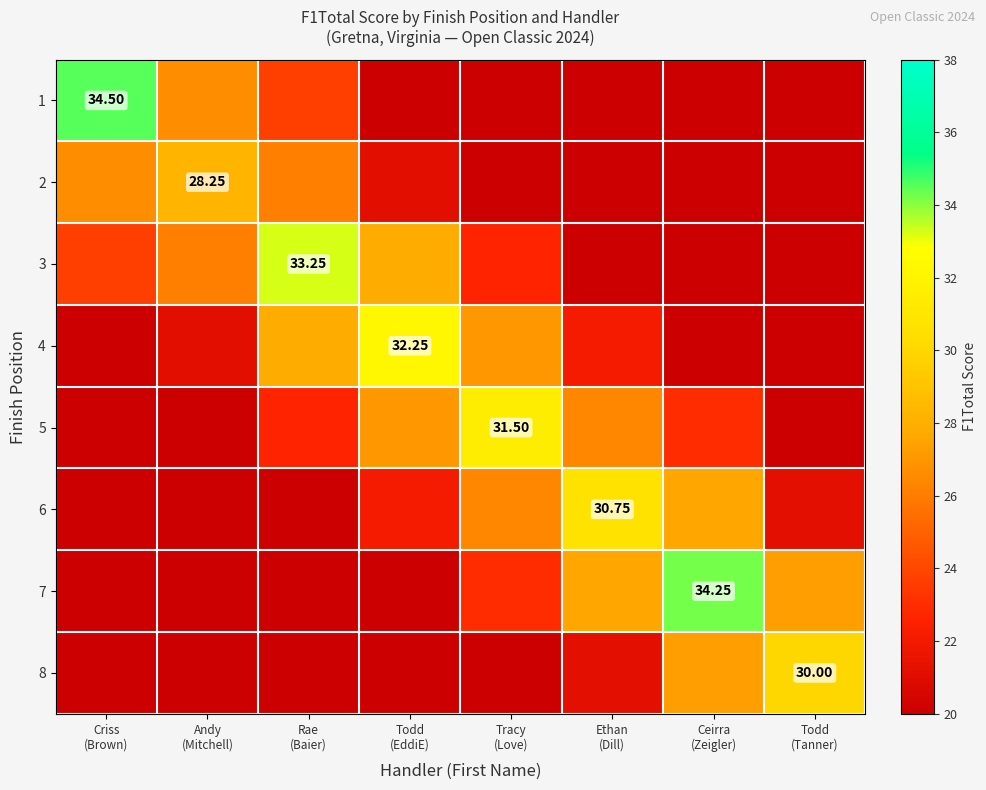

Where is 5 nearest to the value 22?

Rae (Baier)